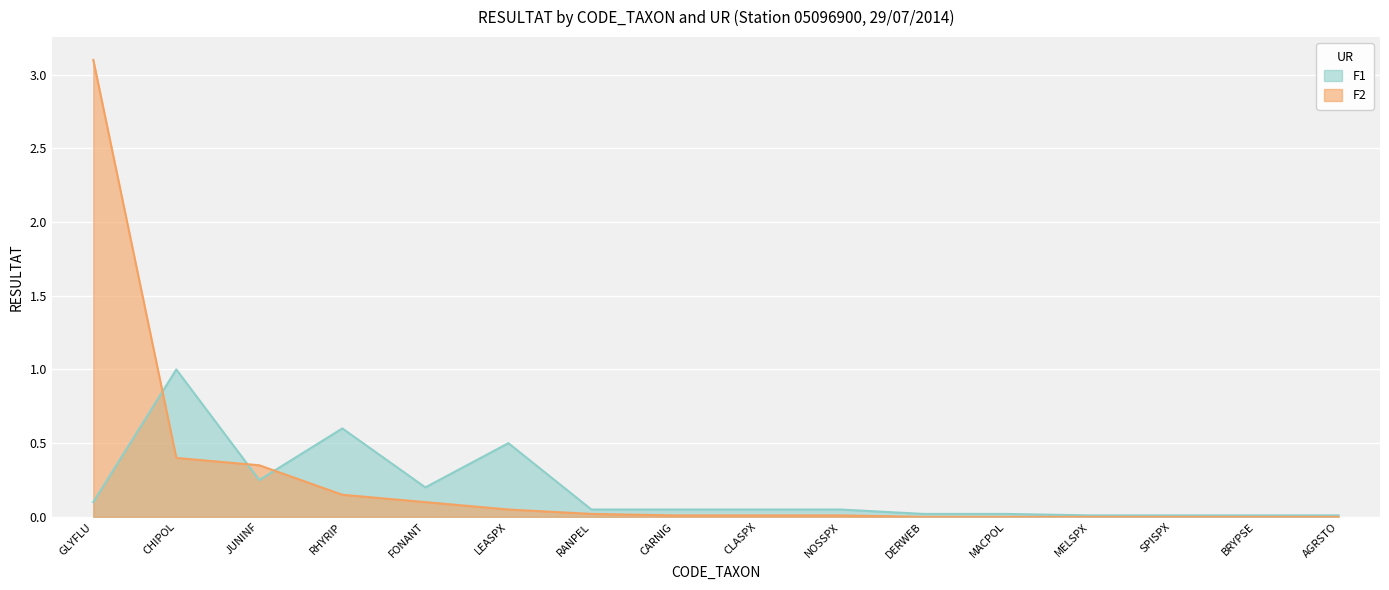

The value of F2 at SPISPX is 0.0. True or false?

True